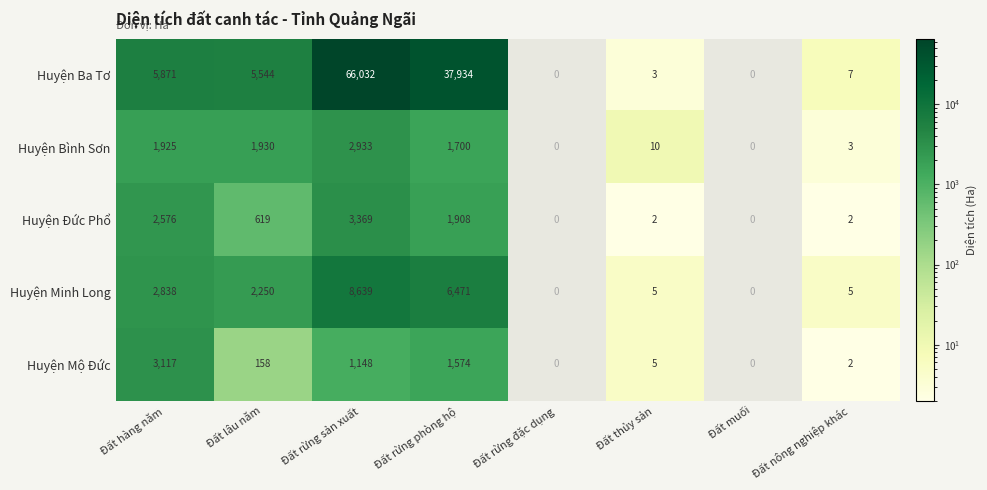

Which has a higher value, Đất rừng đặc dụng or Đất nông nghiệp khác?

Đất nông nghiệp khác